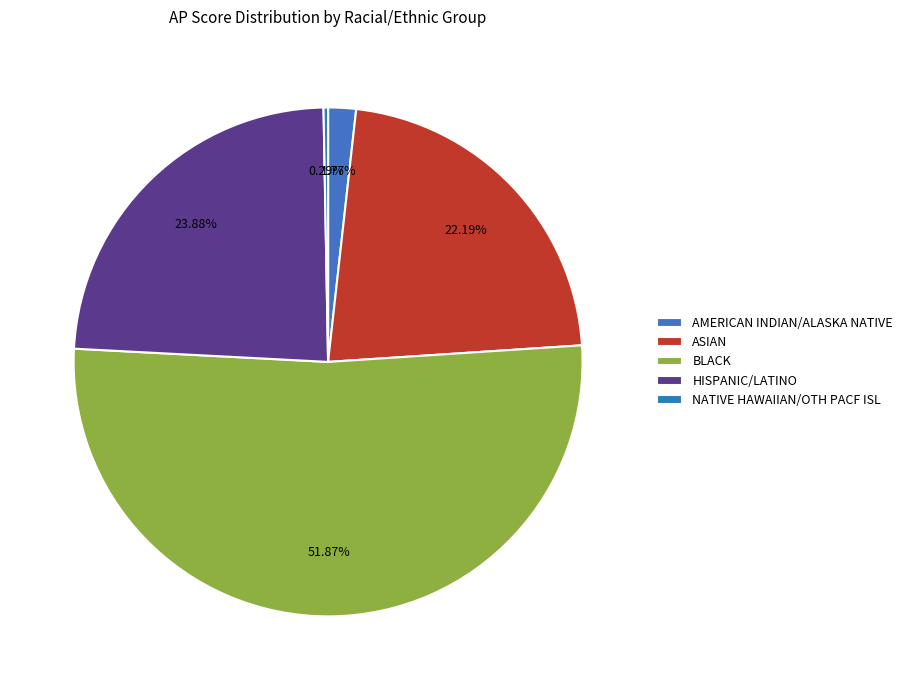

To the nearest percent, what is the average slice percentage?

20%